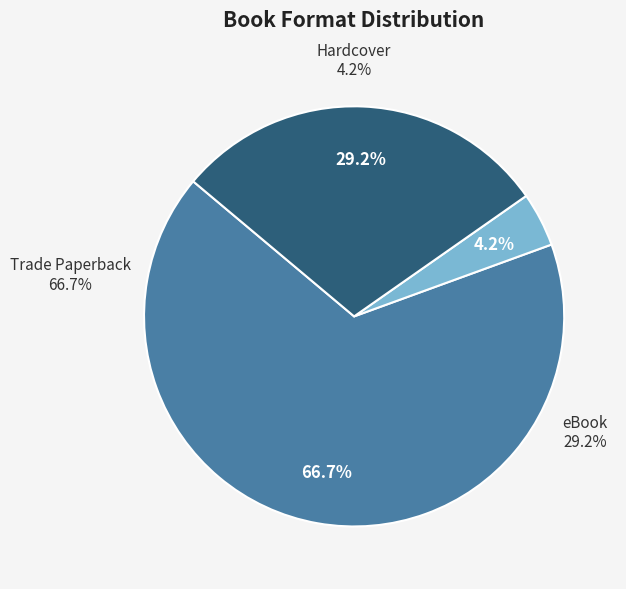

How many segments does this pie chart have?

3